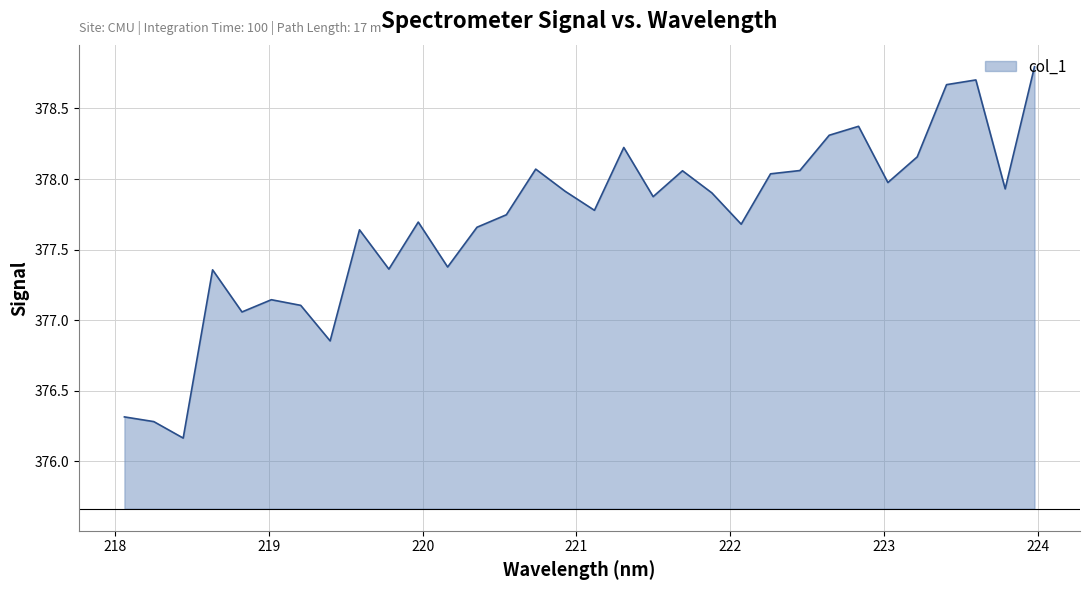

List the labels in order of value, largest first.

223.9802, 223.5987, 223.408, 222.8355, 222.6447, 221.3083, 223.2172, 220.7354, 222.4538, 221.6902, 222.263, 223.0264, 223.7895, 220.9264, 221.8812, 221.4993, 221.1174, 220.5444, 219.9712, 222.0721, 220.3533, 219.589, 220.1623, 219.7801, 218.6332, 219.0156, 219.2067, 218.8244, 219.3979, 218.0596, 218.2508, 218.442